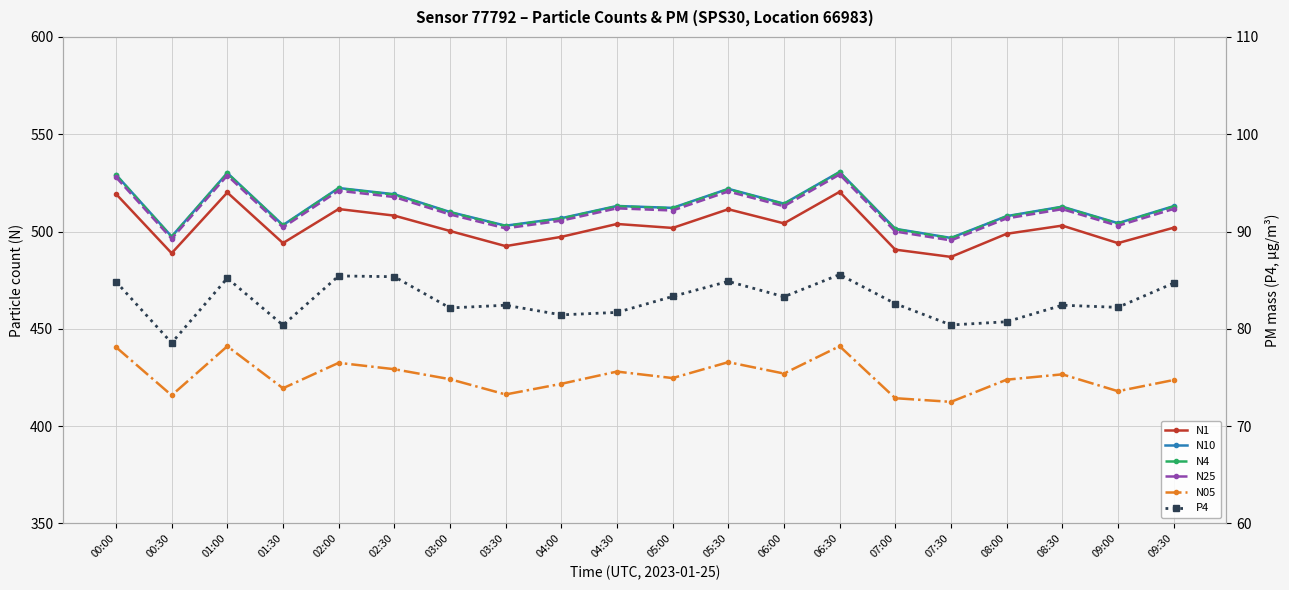

At which category does N1 reach its first local peak?

01:00